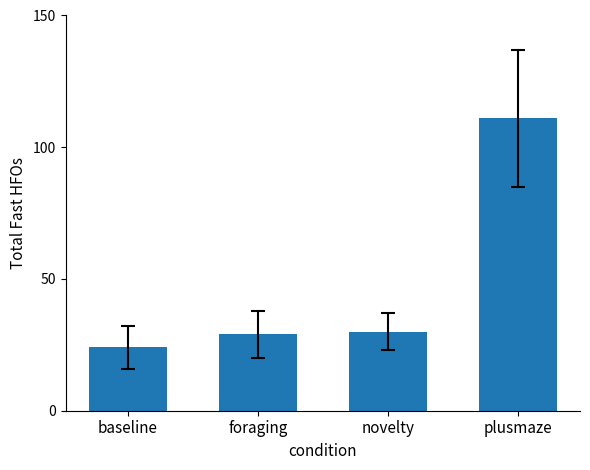

How many bars are there in total?

4